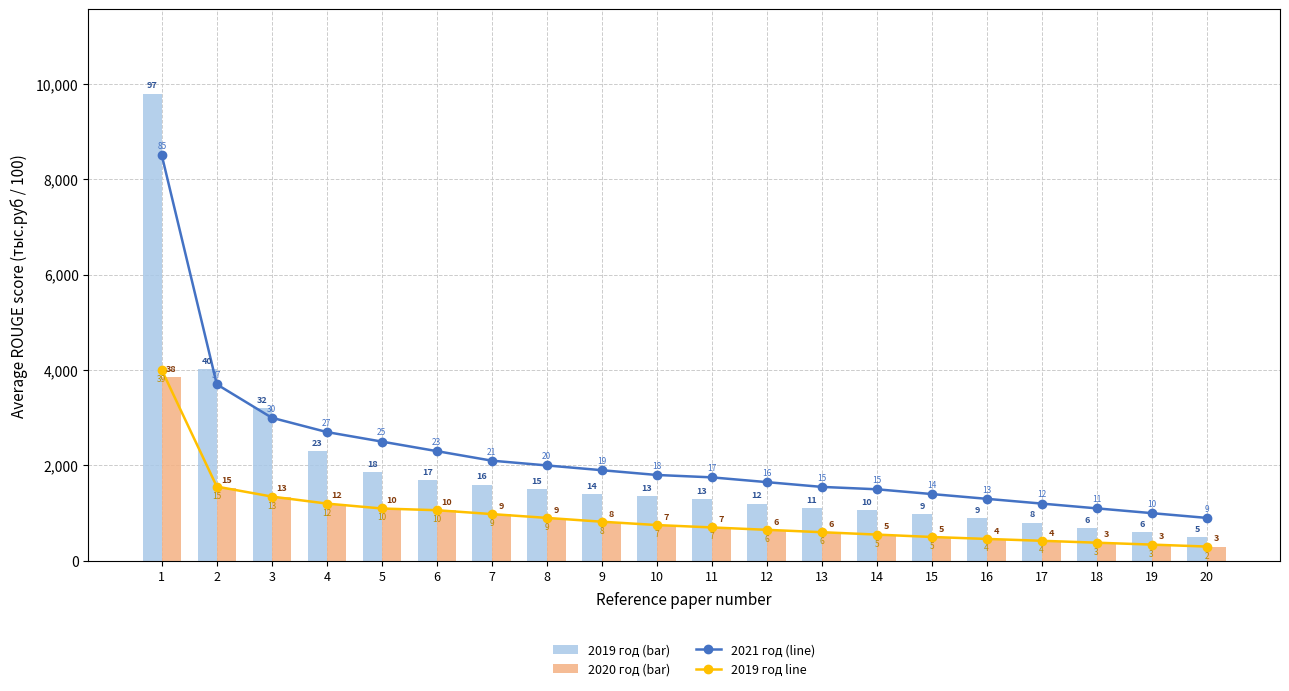

What is the sum of all 2021 год (ROUGE-1) values?

43850